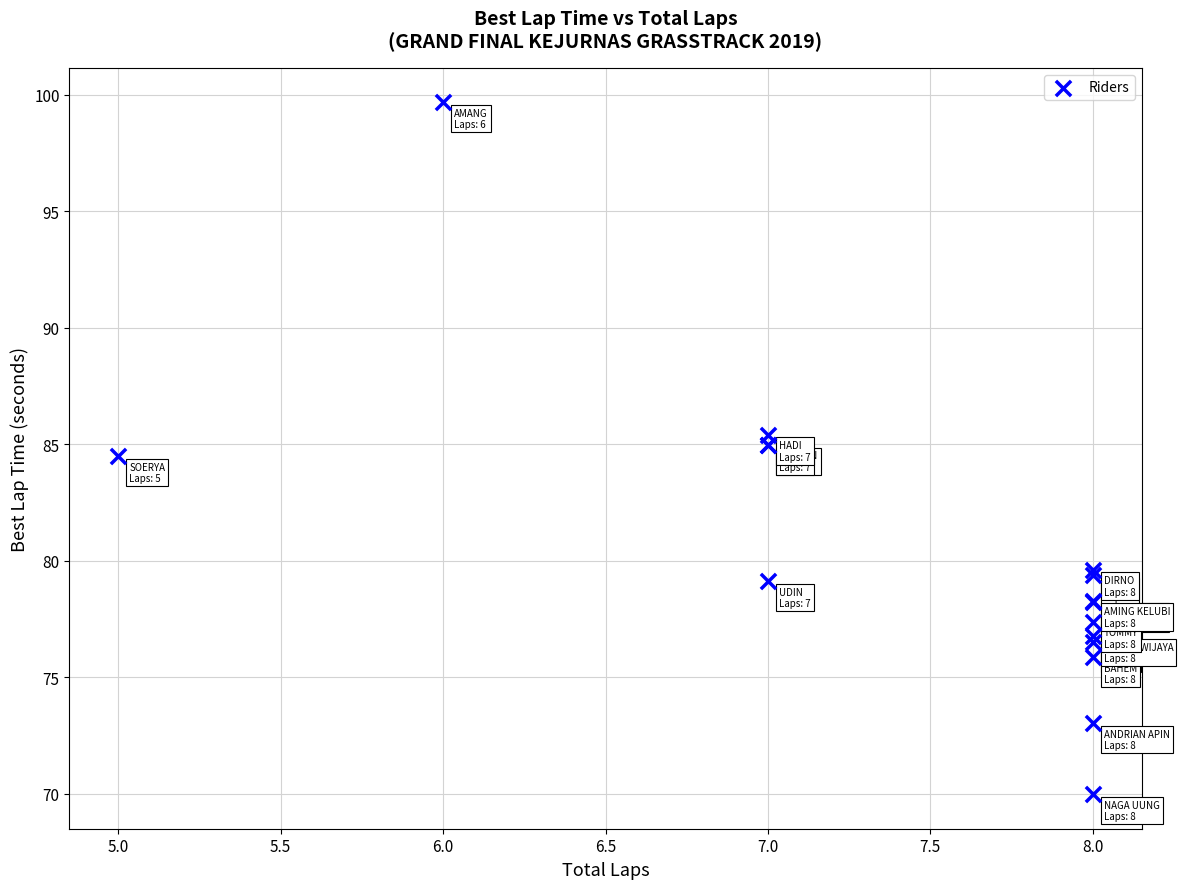

What Y value in the scatter plot is closest to 84?

84.5